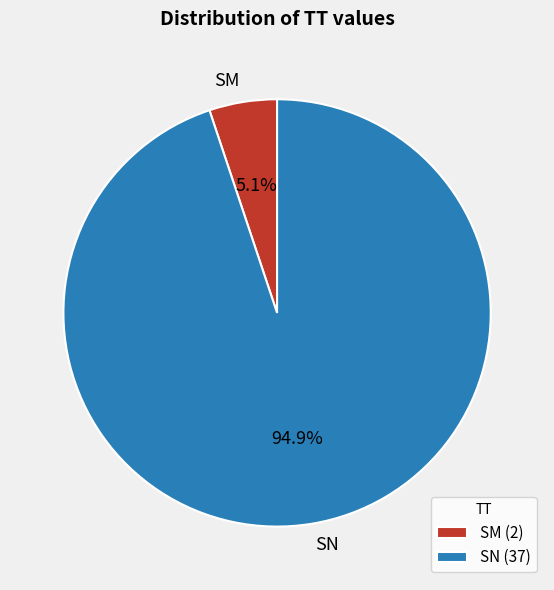

To the nearest percent, what is the difference between the largest and smallest slice percentages?

90%